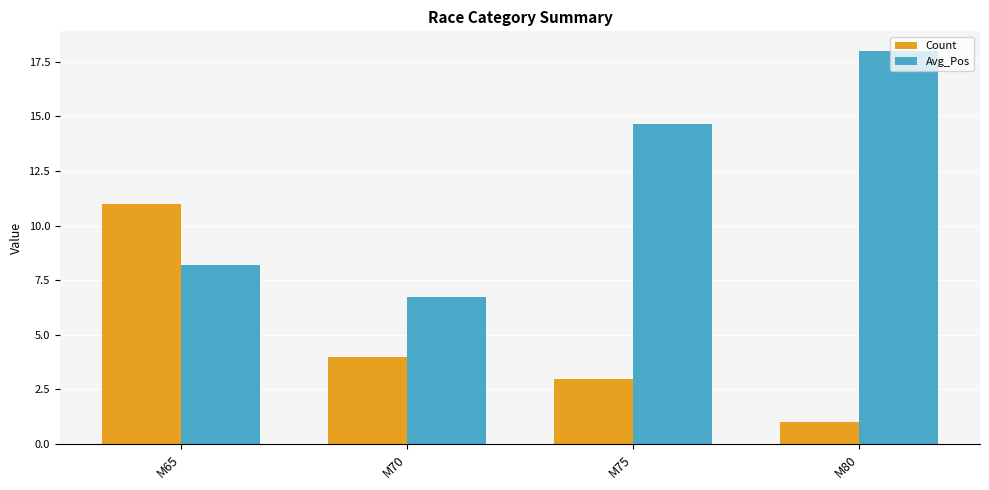

What is the average value of the Count series?

4.8